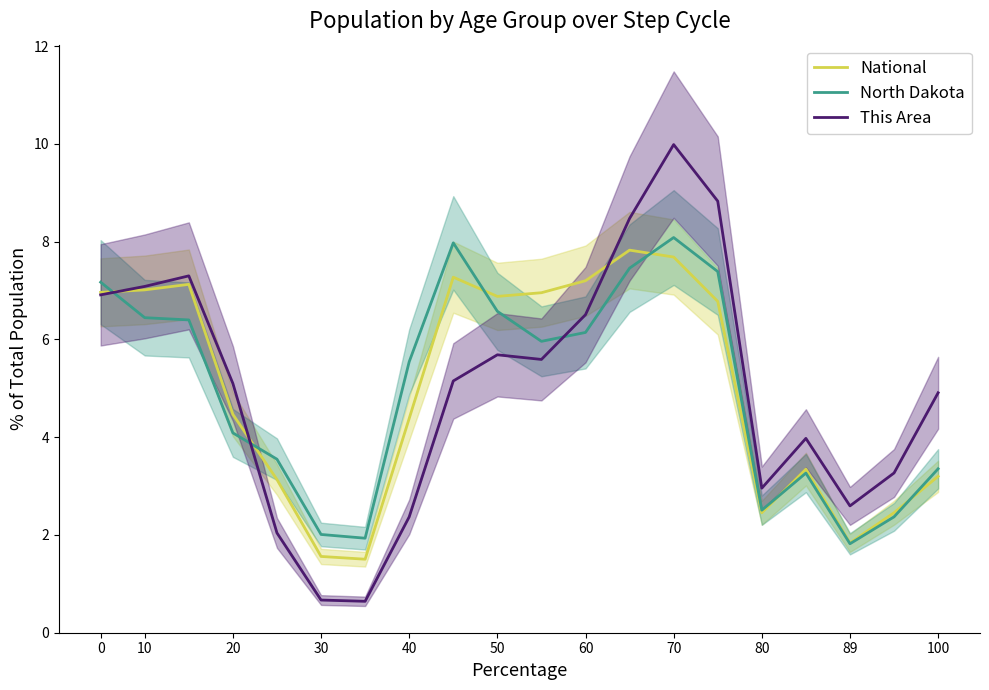

What is the maximum value for This Area?

10.0